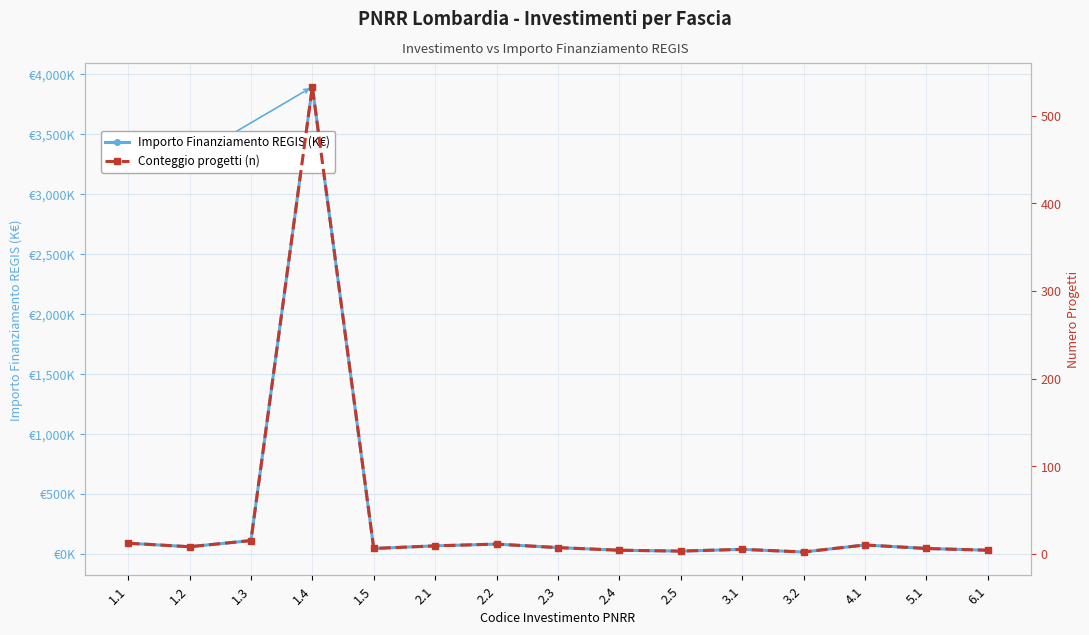

What is the value of the Conteggio progetti (n) point at the 10th from the left?

3.0